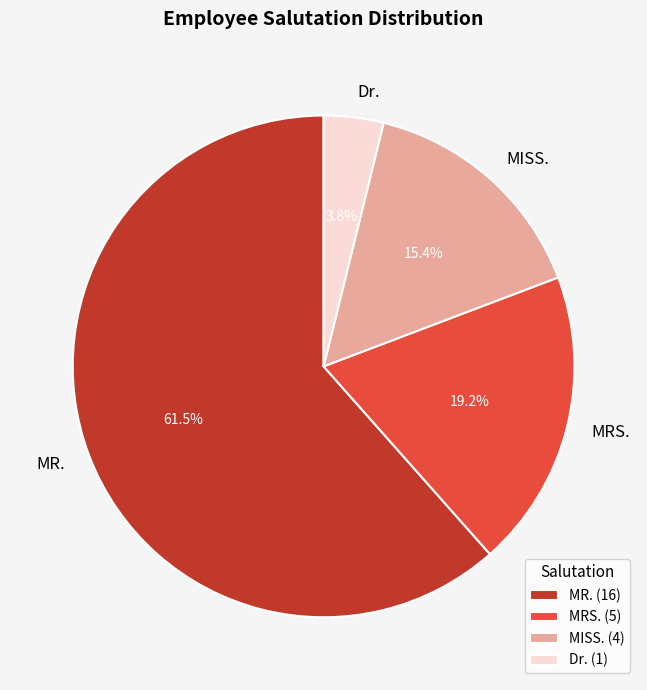

Count the number of slices in the pie.

4